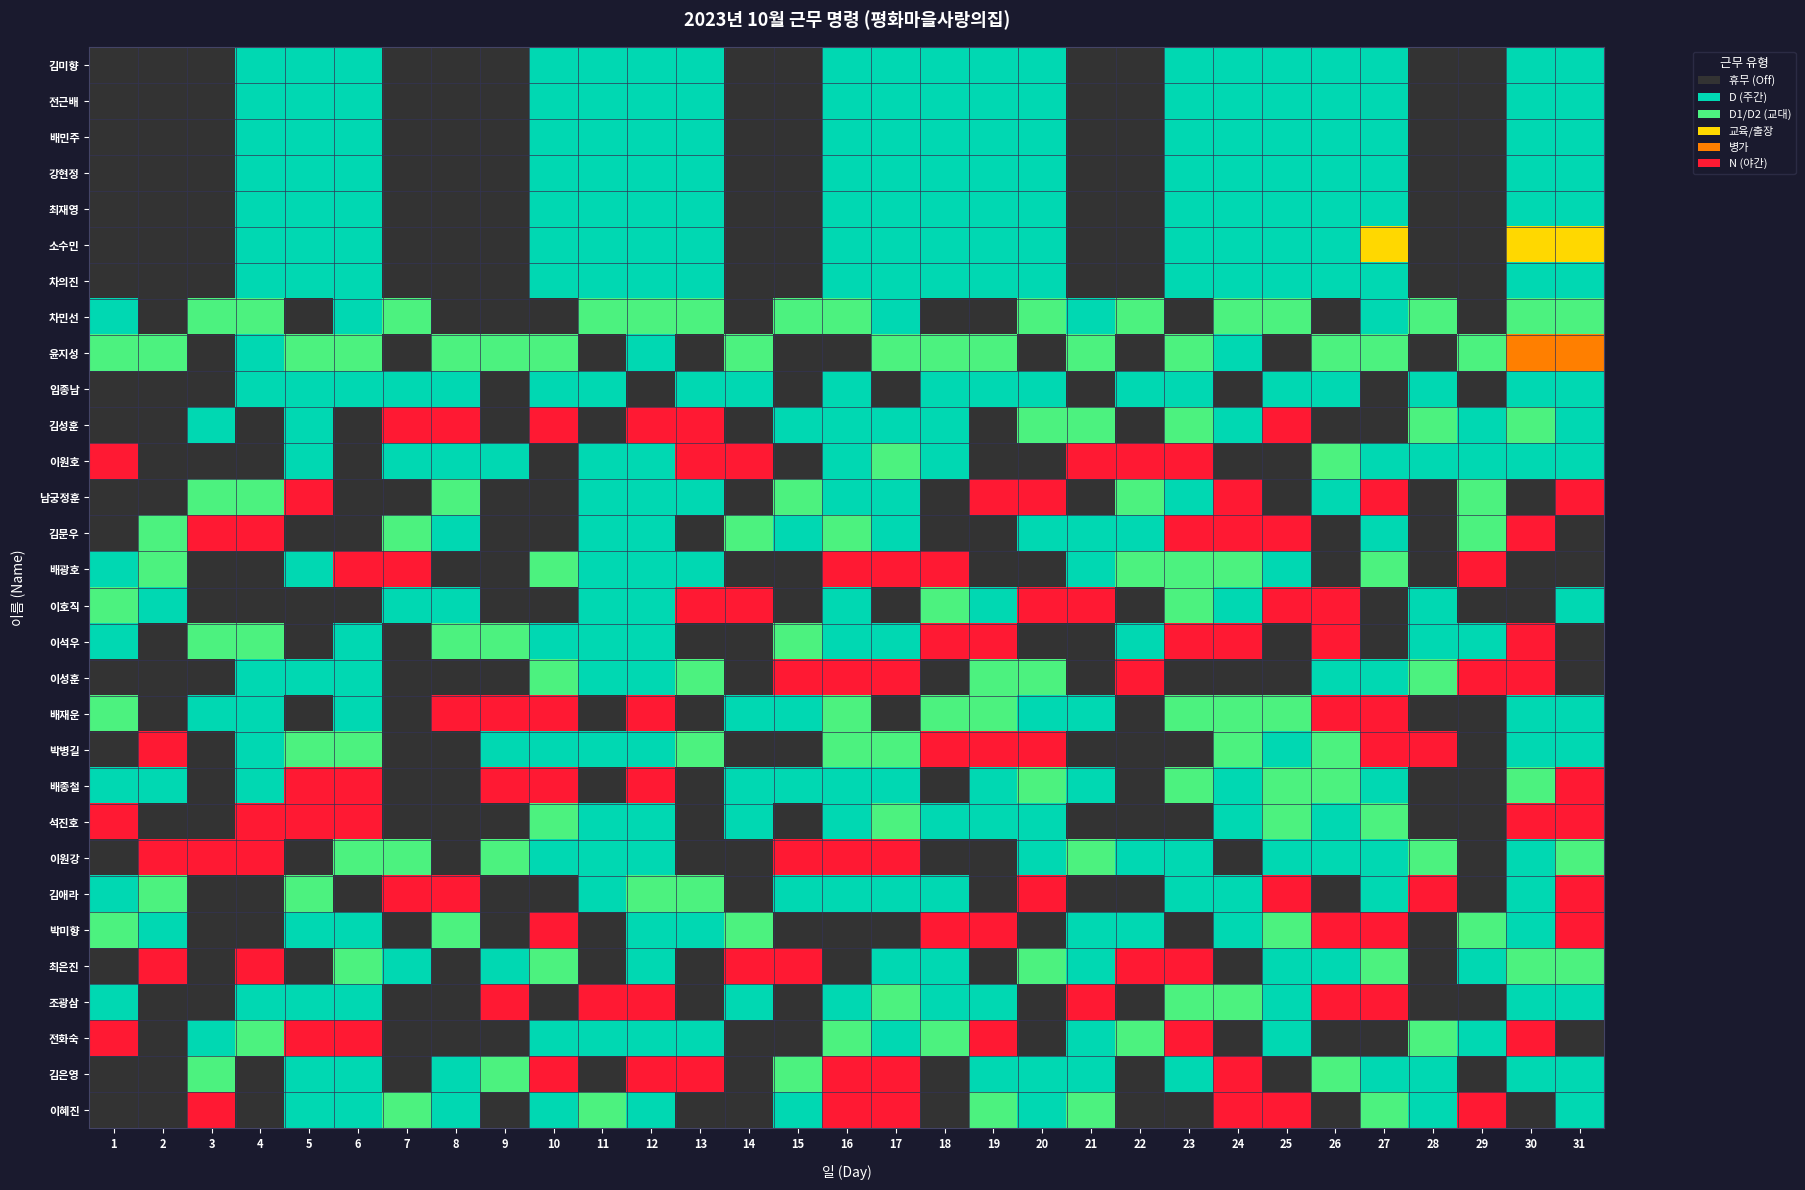

Reading left to right, transcribe all the data shown in this chart.

김미향: 1=0	2=0	3=0	4=1	5=1	6=1	7=0	8=0	9=0	10=1	11=1	12=1	13=1	14=0	15=0	16=1	17=1	18=1	19=1	20=1	21=0	22=0	23=1	24=1	25=1	26=1	27=1	28=0	29=0	30=1	31=1
전근배: 1=0	2=0	3=0	4=1	5=1	6=1	7=0	8=0	9=0	10=1	11=1	12=1	13=1	14=0	15=0	16=1	17=1	18=1	19=1	20=1	21=0	22=0	23=1	24=1	25=1	26=1	27=1	28=0	29=0	30=1	31=1
배민주: 1=0	2=0	3=0	4=1	5=1	6=1	7=0	8=0	9=0	10=1	11=1	12=1	13=1	14=0	15=0	16=1	17=1	18=1	19=1	20=1	21=0	22=0	23=1	24=1	25=1	26=1	27=1	28=0	29=0	30=1	31=1
강현정: 1=0	2=0	3=0	4=1	5=1	6=1	7=0	8=0	9=0	10=1	11=1	12=1	13=1	14=0	15=0	16=1	17=1	18=1	19=1	20=1	21=0	22=0	23=1	24=1	25=1	26=1	27=1	28=0	29=0	30=1	31=1
최재영: 1=0	2=0	3=0	4=1	5=1	6=1	7=0	8=0	9=0	10=1	11=1	12=1	13=1	14=0	15=0	16=1	17=1	18=1	19=1	20=1	21=0	22=0	23=1	24=1	25=1	26=1	27=1	28=0	29=0	30=1	31=1
소수민: 1=0	2=0	3=0	4=1	5=1	6=1	7=0	8=0	9=0	10=1	11=1	12=1	13=1	14=0	15=0	16=1	17=1	18=1	19=1	20=1	21=0	22=0	23=1	24=1	25=1	26=1	27=3	28=0	29=0	30=3	31=3
차의진: 1=0	2=0	3=0	4=1	5=1	6=1	7=0	8=0	9=0	10=1	11=1	12=1	13=1	14=0	15=0	16=1	17=1	18=1	19=1	20=1	21=0	22=0	23=1	24=1	25=1	26=1	27=1	28=0	29=0	30=1	31=1
차민선: 1=1	2=0	3=2	4=2	5=0	6=1	7=2	8=0	9=0	10=0	11=2	12=2	13=2	14=0	15=2	16=2	17=1	18=0	19=0	20=2	21=1	22=2	23=0	24=2	25=2	26=0	27=1	28=2	29=0	30=2	31=2
윤지성: 1=2	2=2	3=0	4=1	5=2	6=2	7=0	8=2	9=2	10=2	11=0	12=1	13=0	14=2	15=0	16=0	17=2	18=2	19=2	20=0	21=2	22=0	23=2	24=1	25=0	26=2	27=2	28=0	29=2	30=4	31=4
임종남: 1=0	2=0	3=0	4=1	5=1	6=1	7=1	8=1	9=0	10=1	11=1	12=0	13=1	14=1	15=0	16=1	17=0	18=1	19=1	20=1	21=0	22=1	23=1	24=0	25=1	26=1	27=0	28=1	29=0	30=1	31=1
김성훈: 1=0	2=0	3=1	4=0	5=1	6=0	7=5	8=5	9=0	10=5	11=0	12=5	13=5	14=0	15=1	16=1	17=1	18=1	19=0	20=2	21=2	22=0	23=2	24=1	25=5	26=0	27=0	28=2	29=1	30=2	31=1
이원호: 1=5	2=0	3=0	4=0	5=1	6=0	7=1	8=1	9=1	10=0	11=1	12=1	13=5	14=5	15=0	16=1	17=2	18=1	19=0	20=0	21=5	22=5	23=5	24=0	25=0	26=2	27=1	28=1	29=1	30=1	31=1
남궁정훈: 1=0	2=0	3=2	4=2	5=5	6=0	7=0	8=2	9=0	10=0	11=1	12=1	13=1	14=0	15=2	16=1	17=1	18=0	19=5	20=5	21=0	22=2	23=1	24=5	25=0	26=1	27=5	28=0	29=2	30=0	31=5
김문우: 1=0	2=2	3=5	4=5	5=0	6=0	7=2	8=1	9=0	10=0	11=1	12=1	13=0	14=2	15=1	16=2	17=1	18=0	19=0	20=1	21=1	22=1	23=5	24=5	25=5	26=0	27=1	28=0	29=2	30=5	31=0
배광호: 1=1	2=2	3=0	4=0	5=1	6=5	7=5	8=0	9=0	10=2	11=1	12=1	13=1	14=0	15=0	16=5	17=5	18=5	19=0	20=0	21=1	22=2	23=2	24=2	25=1	26=0	27=2	28=0	29=5	30=0	31=0
이호직: 1=2	2=1	3=0	4=0	5=0	6=0	7=1	8=1	9=0	10=0	11=1	12=1	13=5	14=5	15=0	16=1	17=0	18=2	19=1	20=5	21=5	22=0	23=2	24=1	25=5	26=5	27=0	28=1	29=0	30=0	31=1
이석우: 1=1	2=0	3=2	4=2	5=0	6=1	7=0	8=2	9=2	10=1	11=1	12=1	13=0	14=0	15=2	16=1	17=1	18=5	19=5	20=0	21=0	22=1	23=5	24=5	25=0	26=5	27=0	28=1	29=1	30=5	31=0
이성훈: 1=0	2=0	3=0	4=1	5=1	6=1	7=0	8=0	9=0	10=2	11=1	12=1	13=2	14=0	15=5	16=5	17=5	18=0	19=2	20=2	21=0	22=5	23=0	24=0	25=0	26=1	27=1	28=2	29=5	30=5	31=0
배재운: 1=2	2=0	3=1	4=1	5=0	6=1	7=0	8=5	9=5	10=5	11=0	12=5	13=0	14=1	15=1	16=2	17=0	18=2	19=2	20=1	21=1	22=0	23=2	24=2	25=2	26=5	27=5	28=0	29=0	30=1	31=1
박병길: 1=0	2=5	3=0	4=1	5=2	6=2	7=0	8=0	9=1	10=1	11=1	12=1	13=2	14=0	15=0	16=2	17=2	18=5	19=5	20=5	21=0	22=0	23=0	24=2	25=1	26=2	27=5	28=5	29=0	30=1	31=1
배종철: 1=1	2=1	3=0	4=1	5=5	6=5	7=0	8=0	9=5	10=5	11=0	12=5	13=0	14=1	15=1	16=1	17=1	18=0	19=1	20=2	21=1	22=0	23=2	24=1	25=2	26=2	27=1	28=0	29=0	30=2	31=5
석진호: 1=5	2=0	3=0	4=5	5=5	6=5	7=0	8=0	9=0	10=2	11=1	12=1	13=0	14=1	15=0	16=1	17=2	18=1	19=1	20=1	21=0	22=0	23=0	24=1	25=2	26=1	27=2	28=0	29=0	30=5	31=5
이원강: 1=0	2=5	3=5	4=5	5=0	6=2	7=2	8=0	9=2	10=1	11=1	12=1	13=0	14=0	15=5	16=5	17=5	18=0	19=0	20=1	21=2	22=1	23=1	24=0	25=1	26=1	27=1	28=2	29=0	30=1	31=2
김애라: 1=1	2=2	3=0	4=0	5=2	6=0	7=5	8=5	9=0	10=0	11=1	12=2	13=2	14=0	15=1	16=1	17=1	18=1	19=0	20=5	21=0	22=0	23=1	24=1	25=5	26=0	27=1	28=5	29=0	30=1	31=5
박미향: 1=2	2=1	3=0	4=0	5=1	6=1	7=0	8=2	9=0	10=5	11=0	12=1	13=1	14=2	15=0	16=0	17=0	18=5	19=5	20=0	21=1	22=1	23=0	24=1	25=2	26=5	27=5	28=0	29=2	30=1	31=5
최은진: 1=0	2=5	3=0	4=5	5=0	6=2	7=1	8=0	9=1	10=2	11=0	12=1	13=0	14=5	15=5	16=0	17=1	18=1	19=0	20=2	21=1	22=5	23=5	24=0	25=1	26=1	27=2	28=0	29=1	30=2	31=2
조광삼: 1=1	2=0	3=0	4=1	5=1	6=1	7=0	8=0	9=5	10=0	11=5	12=5	13=0	14=1	15=0	16=1	17=2	18=1	19=1	20=0	21=5	22=0	23=2	24=2	25=1	26=5	27=5	28=0	29=0	30=1	31=1
전화숙: 1=5	2=0	3=1	4=2	5=5	6=5	7=0	8=0	9=0	10=1	11=1	12=1	13=1	14=0	15=0	16=2	17=1	18=2	19=5	20=0	21=1	22=2	23=5	24=0	25=1	26=0	27=0	28=2	29=1	30=5	31=0
김은영: 1=0	2=0	3=2	4=0	5=1	6=1	7=0	8=1	9=2	10=5	11=0	12=5	13=5	14=0	15=2	16=5	17=5	18=0	19=1	20=1	21=1	22=0	23=1	24=5	25=0	26=2	27=1	28=1	29=0	30=1	31=1
이혜진: 1=0	2=0	3=5	4=0	5=1	6=1	7=2	8=1	9=0	10=1	11=2	12=1	13=0	14=0	15=1	16=5	17=5	18=0	19=2	20=1	21=2	22=0	23=0	24=5	25=5	26=0	27=2	28=1	29=5	30=0	31=1